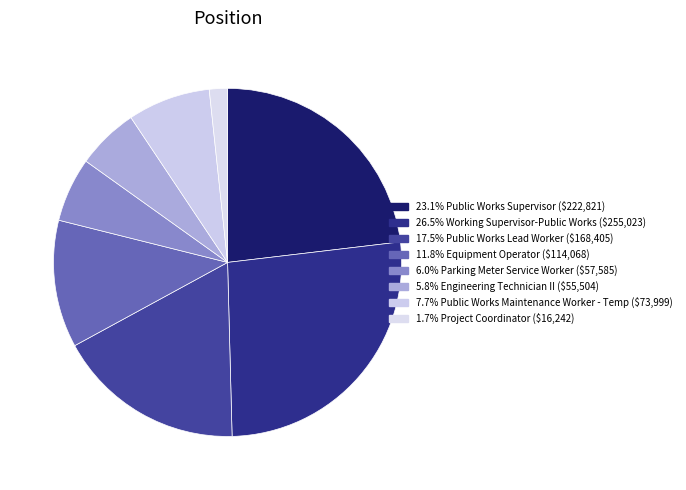

How many slices are in this pie chart?

8